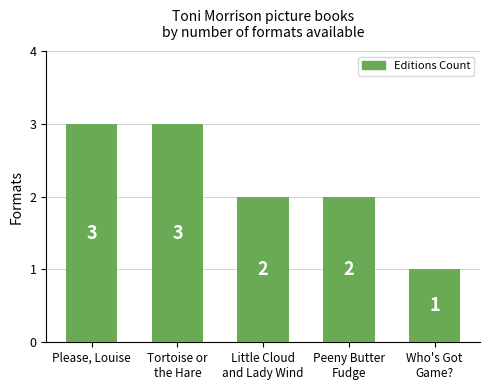

What is the value of the 1st bar from the left?

3